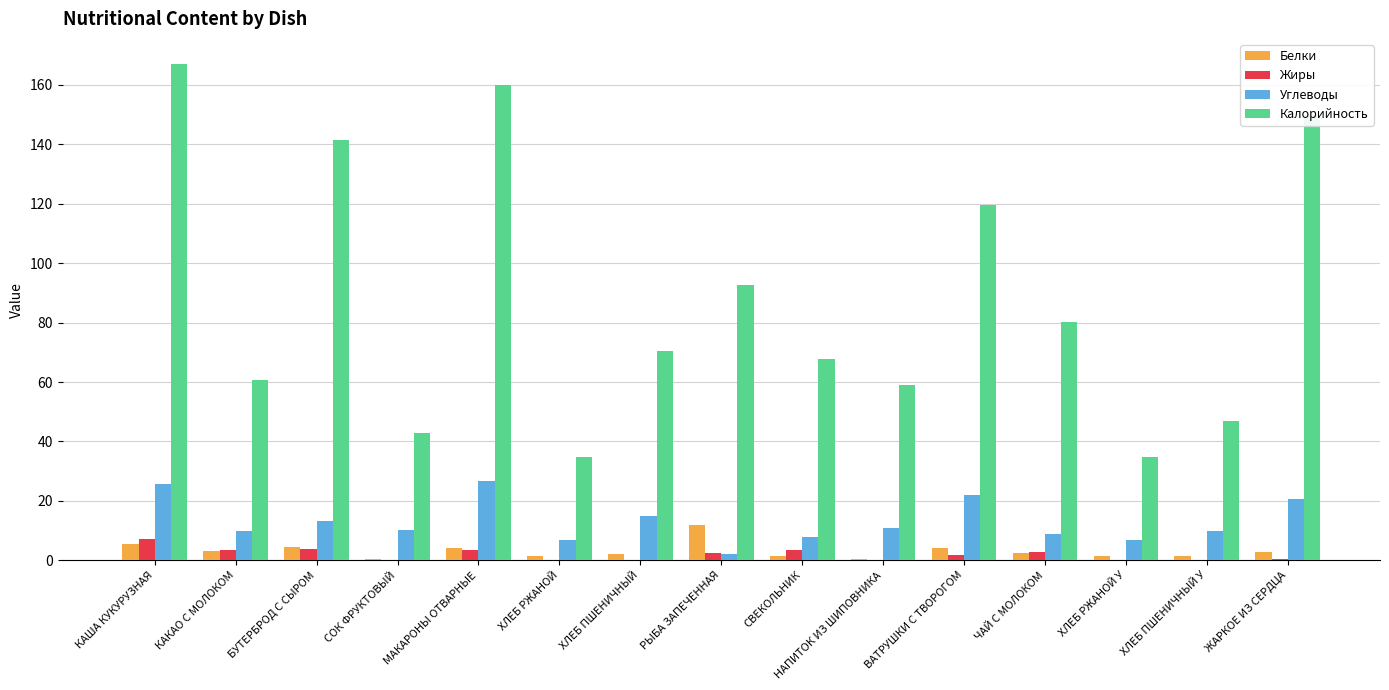

What value does the Жиры series have at ХЛЕБ ПШЕНИЧНЫЙ У?

0.2